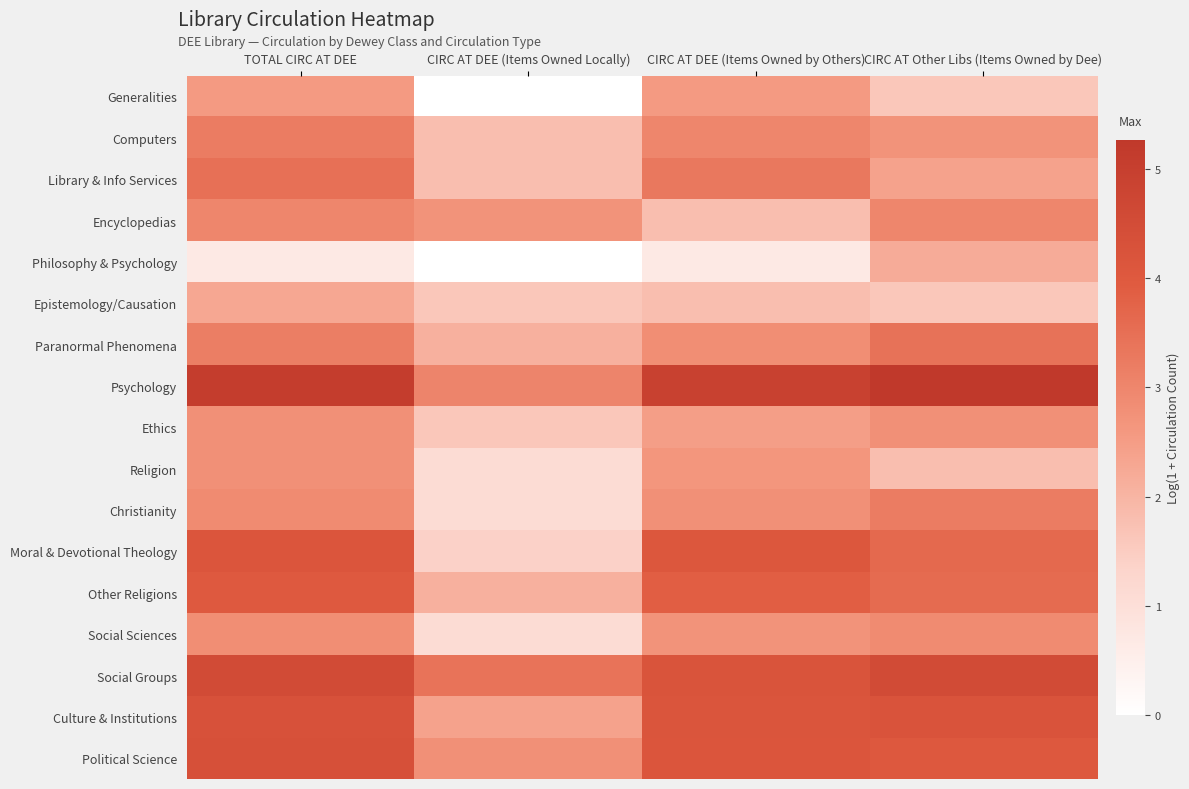

Reading left to right, extract all data points from this chart.

Generalities: TOTAL CIRC AT DEE=2.6	CIRC AT DEE (Items Owned Locally)=0.0	CIRC AT DEE (Items Owned by Others)=2.6	CIRC AT Other Libs (Items Owned by Dee)=1.6
Computers: TOTAL CIRC AT DEE=3.2	CIRC AT DEE (Items Owned Locally)=1.8	CIRC AT DEE (Items Owned by Others)=3.0	CIRC AT Other Libs (Items Owned by Dee)=2.7
Library & Info Services: TOTAL CIRC AT DEE=3.5	CIRC AT DEE (Items Owned Locally)=1.8	CIRC AT DEE (Items Owned by Others)=3.3	CIRC AT Other Libs (Items Owned by Dee)=2.4
Encyclopedias: TOTAL CIRC AT DEE=3.0	CIRC AT DEE (Items Owned Locally)=2.7	CIRC AT DEE (Items Owned by Others)=1.8	CIRC AT Other Libs (Items Owned by Dee)=3.0
Philosophy & Psychology: TOTAL CIRC AT DEE=0.7	CIRC AT DEE (Items Owned Locally)=0.0	CIRC AT DEE (Items Owned by Others)=0.7	CIRC AT Other Libs (Items Owned by Dee)=2.2
Epistemology/Causation: TOTAL CIRC AT DEE=2.3	CIRC AT DEE (Items Owned Locally)=1.6	CIRC AT DEE (Items Owned by Others)=1.8	CIRC AT Other Libs (Items Owned by Dee)=1.6
Paranormal Phenomena: TOTAL CIRC AT DEE=3.2	CIRC AT DEE (Items Owned Locally)=2.1	CIRC AT DEE (Items Owned by Others)=2.8	CIRC AT Other Libs (Items Owned by Dee)=3.4
Psychology: TOTAL CIRC AT DEE=5.1	CIRC AT DEE (Items Owned Locally)=3.0	CIRC AT DEE (Items Owned by Others)=4.9	CIRC AT Other Libs (Items Owned by Dee)=5.3
Ethics: TOTAL CIRC AT DEE=2.8	CIRC AT DEE (Items Owned Locally)=1.6	CIRC AT DEE (Items Owned by Others)=2.5	CIRC AT Other Libs (Items Owned by Dee)=2.8
Religion: TOTAL CIRC AT DEE=2.8	CIRC AT DEE (Items Owned Locally)=1.1	CIRC AT DEE (Items Owned by Others)=2.6	CIRC AT Other Libs (Items Owned by Dee)=1.8
Christianity: TOTAL CIRC AT DEE=2.9	CIRC AT DEE (Items Owned Locally)=1.1	CIRC AT DEE (Items Owned by Others)=2.8	CIRC AT Other Libs (Items Owned by Dee)=3.2
Moral & Devotional Theology: TOTAL CIRC AT DEE=4.1	CIRC AT DEE (Items Owned Locally)=1.4	CIRC AT DEE (Items Owned by Others)=4.1	CIRC AT Other Libs (Items Owned by Dee)=3.6
Other Religions: TOTAL CIRC AT DEE=4.0	CIRC AT DEE (Items Owned Locally)=2.1	CIRC AT DEE (Items Owned by Others)=3.9	CIRC AT Other Libs (Items Owned by Dee)=3.6
Social Sciences: TOTAL CIRC AT DEE=2.8	CIRC AT DEE (Items Owned Locally)=1.1	CIRC AT DEE (Items Owned by Others)=2.7	CIRC AT Other Libs (Items Owned by Dee)=2.9
Social Groups: TOTAL CIRC AT DEE=4.6	CIRC AT DEE (Items Owned Locally)=3.4	CIRC AT DEE (Items Owned by Others)=4.2	CIRC AT Other Libs (Items Owned by Dee)=4.6
Culture & Institutions: TOTAL CIRC AT DEE=4.3	CIRC AT DEE (Items Owned Locally)=2.4	CIRC AT DEE (Items Owned by Others)=4.2	CIRC AT Other Libs (Items Owned by Dee)=4.2
Political Science: TOTAL CIRC AT DEE=4.4	CIRC AT DEE (Items Owned Locally)=2.8	CIRC AT DEE (Items Owned by Others)=4.1	CIRC AT Other Libs (Items Owned by Dee)=4.0